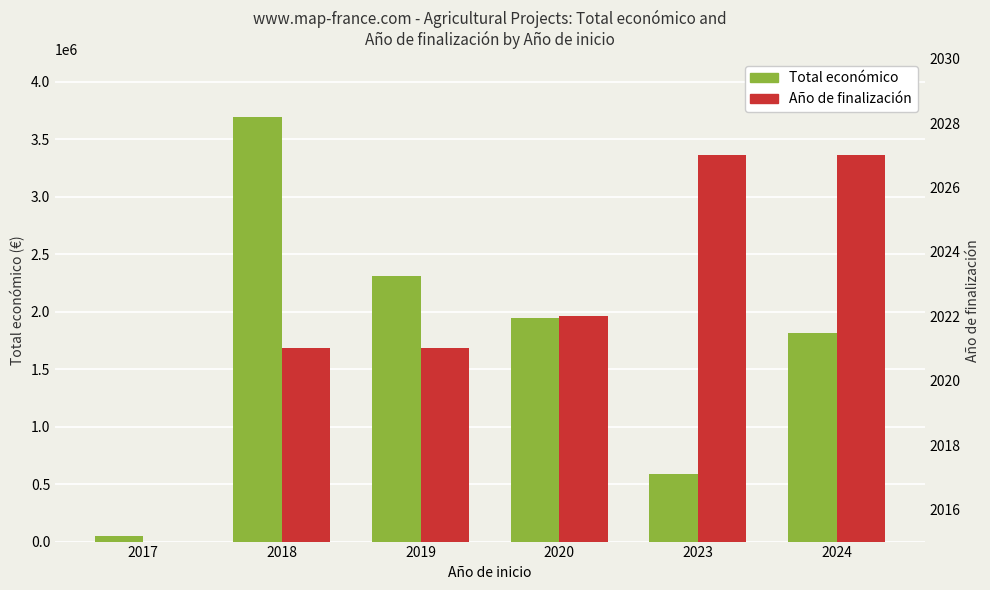

How many series are shown in this chart?

2